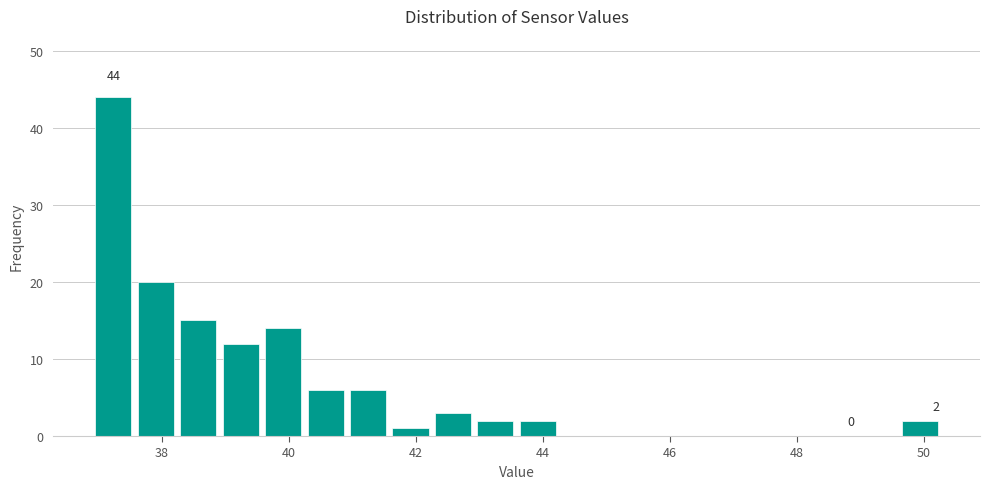

Around what value on the x-axis is the tallest bar? Give the approximate position of its centre, as read against the axis.

37.2